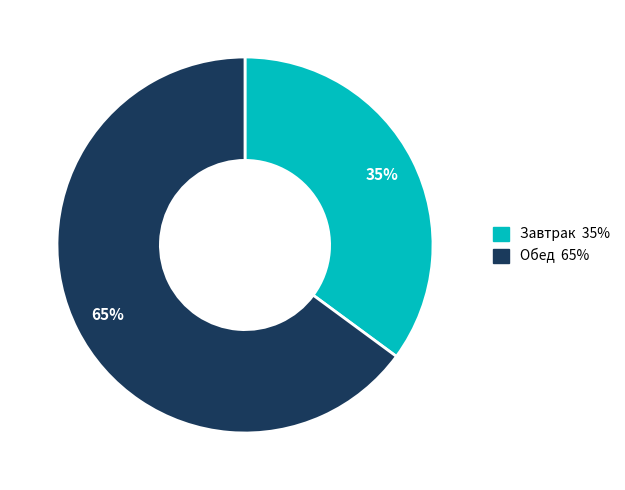

To the nearest percent, what is the average slice percentage?

50%